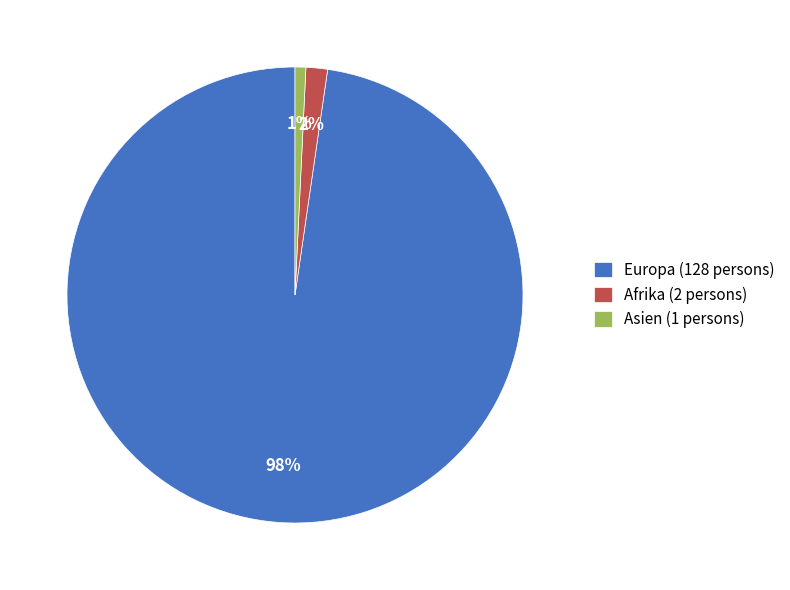

Does any single category account for the majority?

Yes